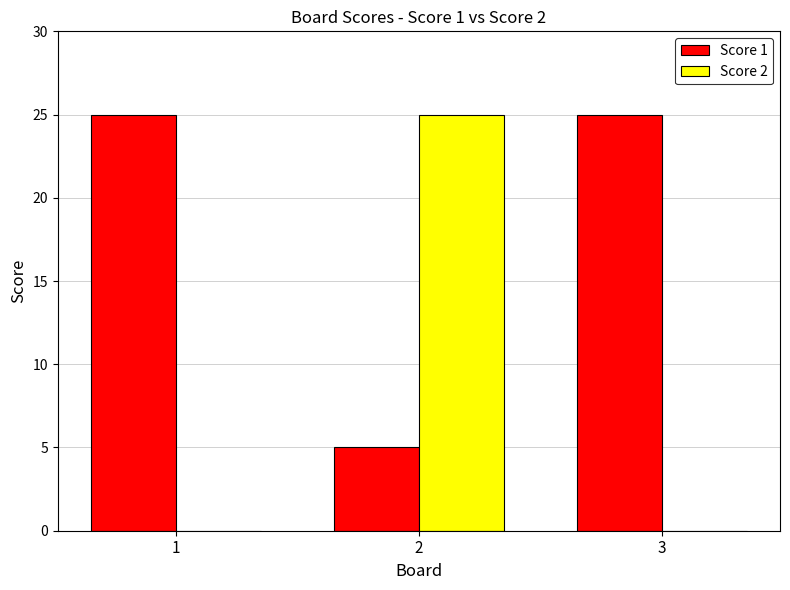

What is the sum of the Score 1 values at 3 and 2?

30